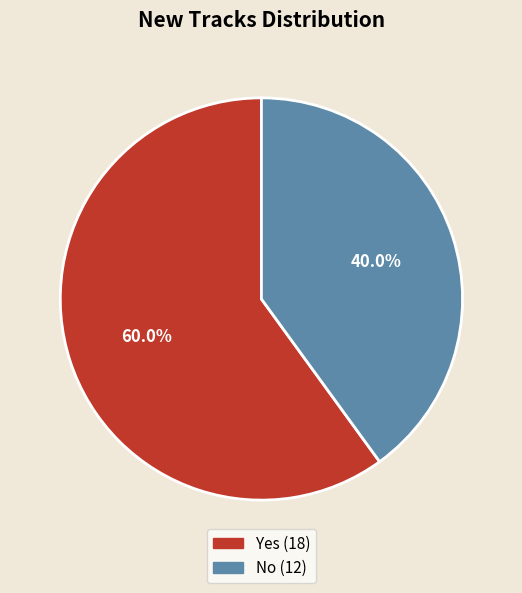

What is the majority slice?

Yes